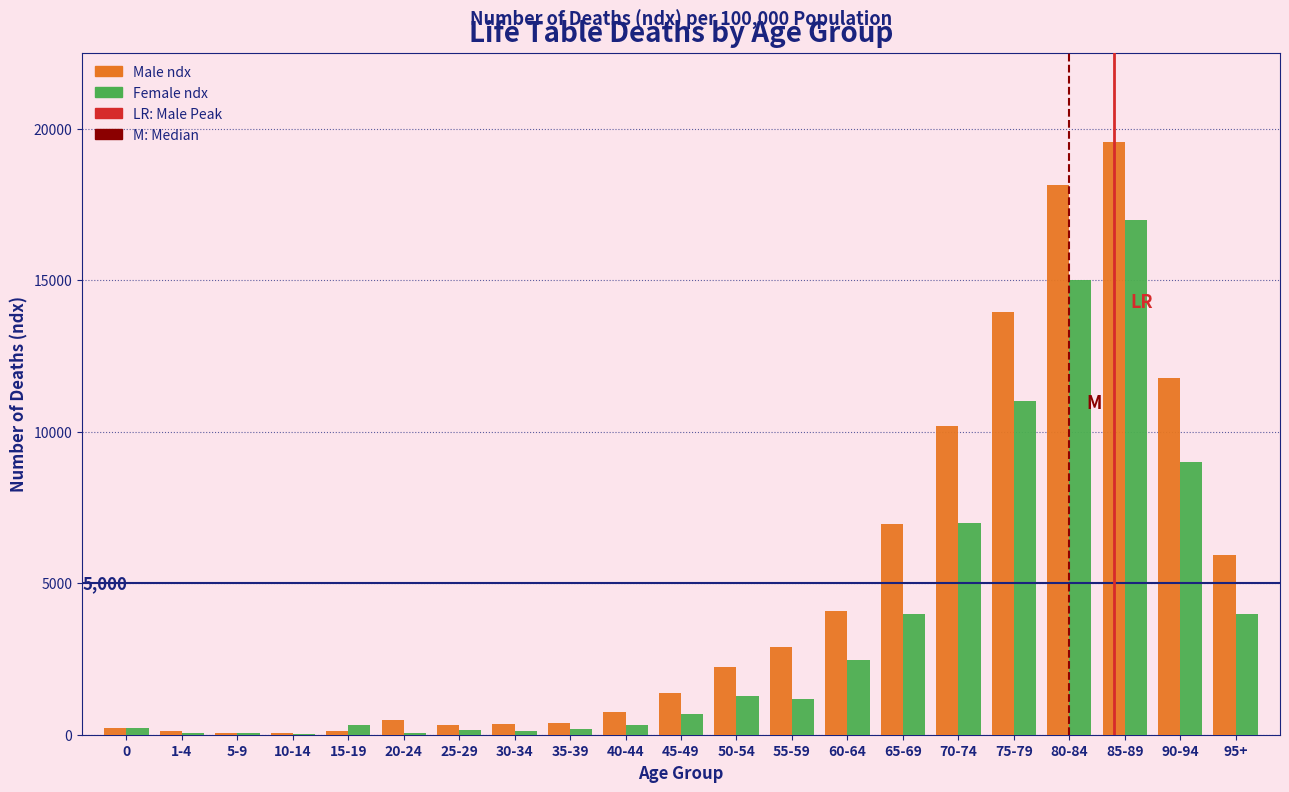

The value of Male ndx at 65-69 is 6969. True or false?

True